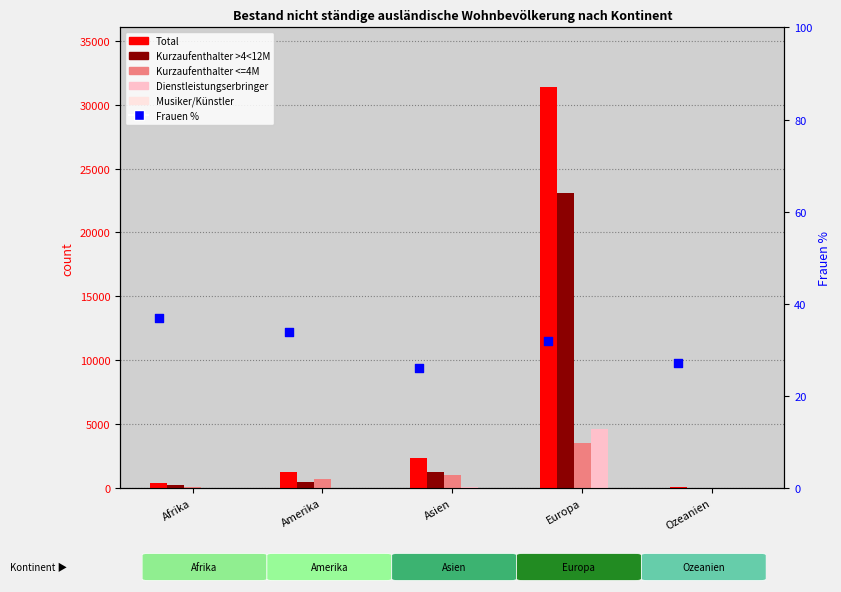

Which series has the largest total across all categories?

Total